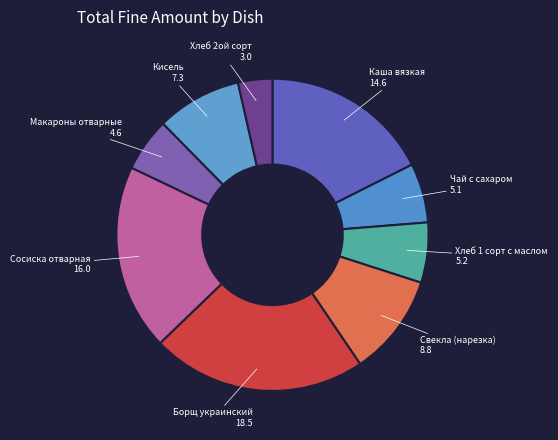

How many slices are in this pie chart?

9